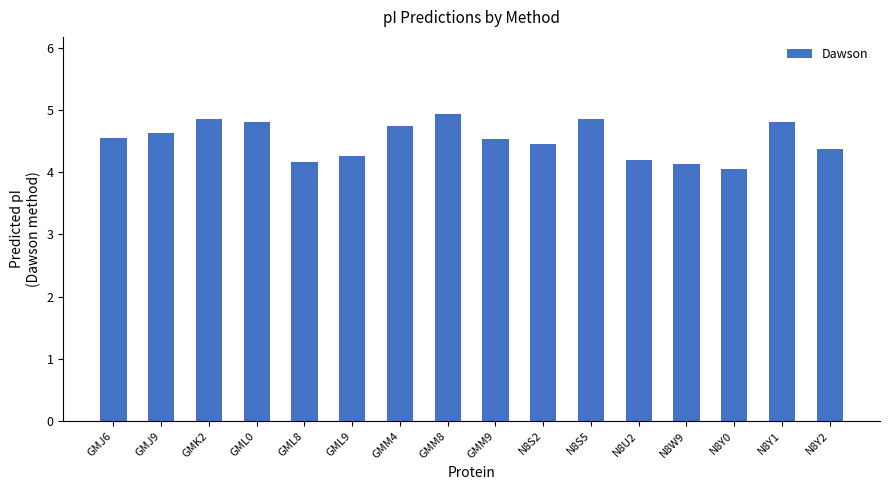

The chart shows a value of 1.6 at GMM4. True or false?

False